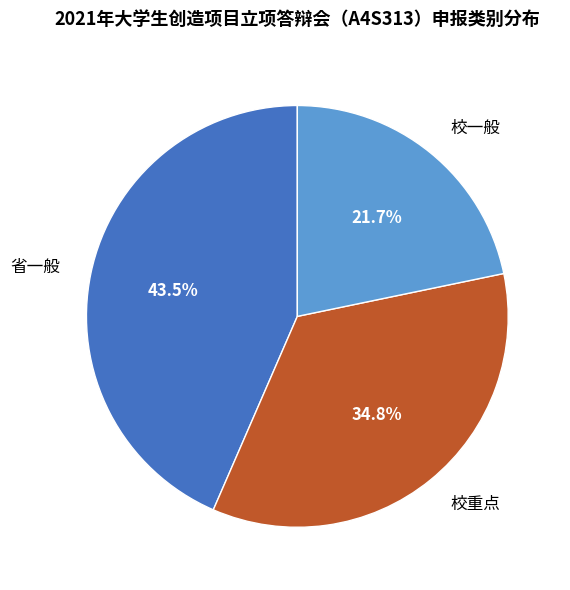

The 校重点 slice represents 35% of the pie. True or false?

True